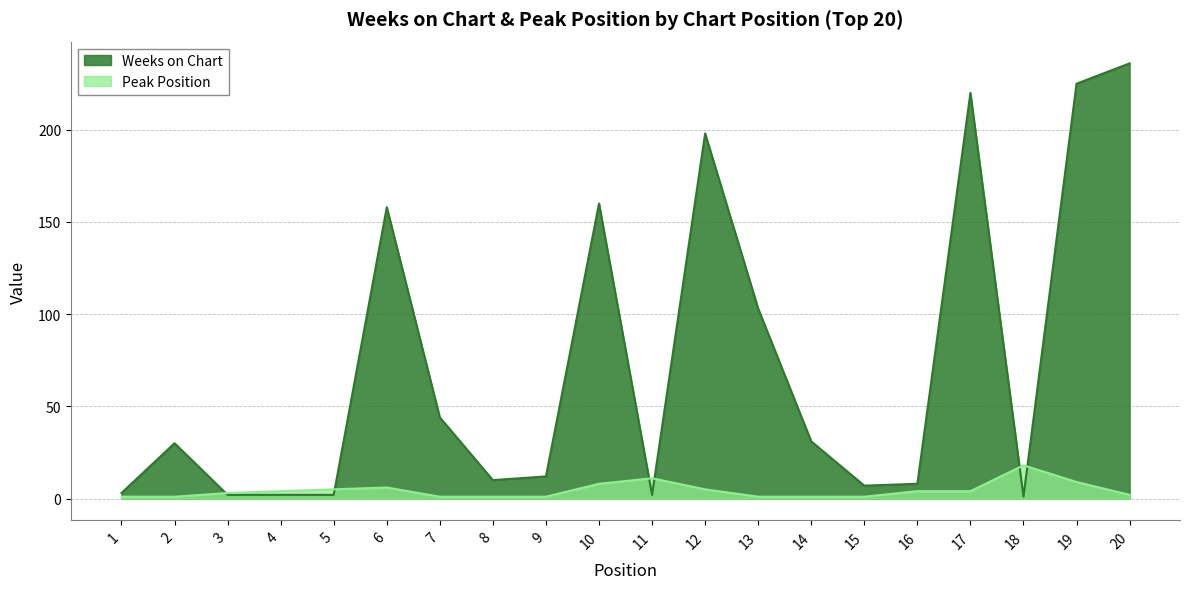

At which category does Weeks on Chart reach its first local peak?

2